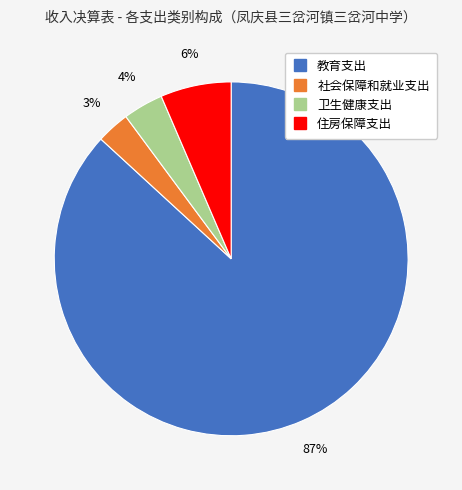

Is the sum of 住房保障支出 and 社会保障和就业支出 greater than half?

No